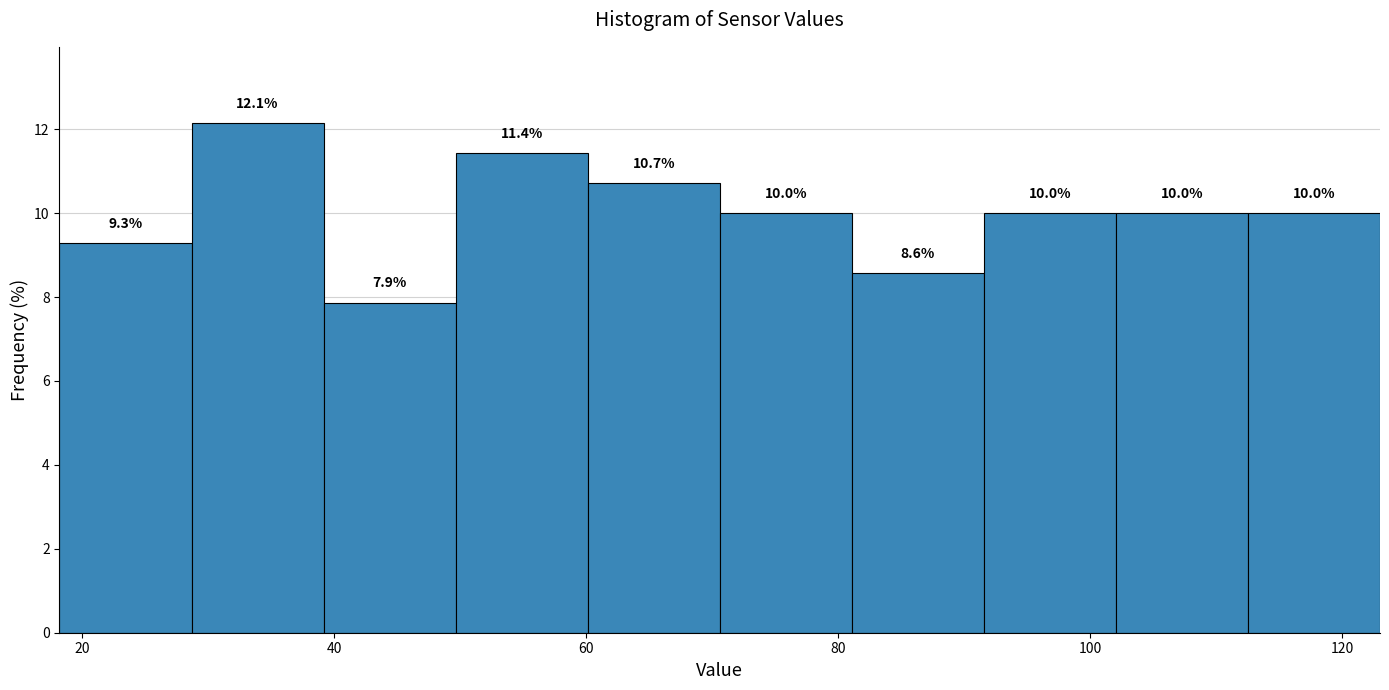

Which range on the x-axis has the tallest bar?

28 to 40